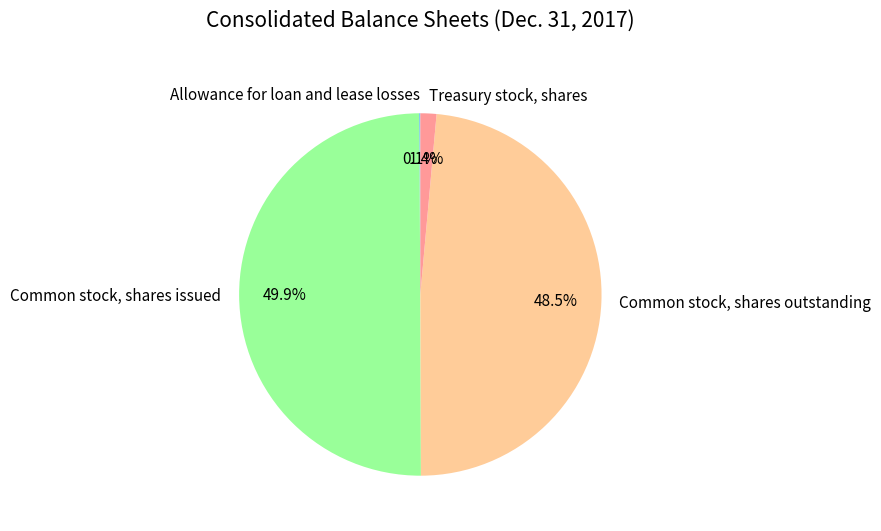

To the nearest percent, what is the difference between the largest and smallest slice percentages?

50%